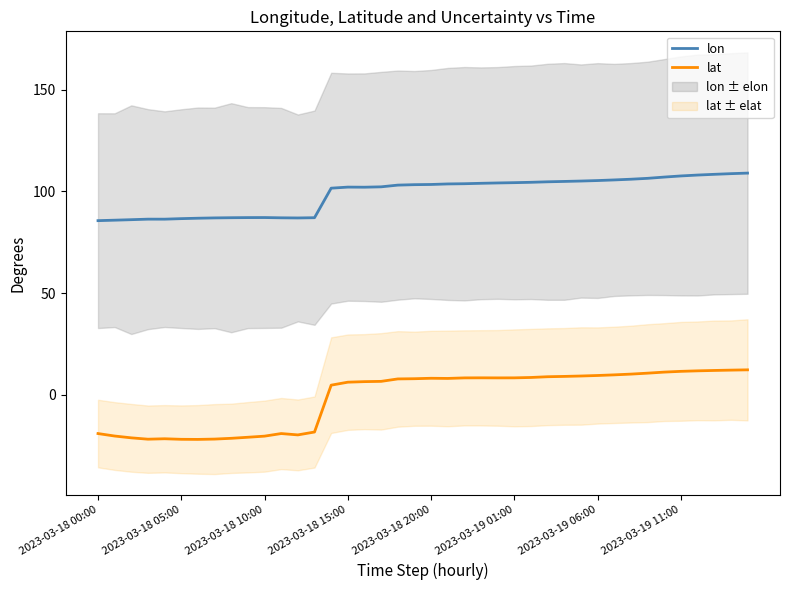

What is the total value across all series at 34?

118.2